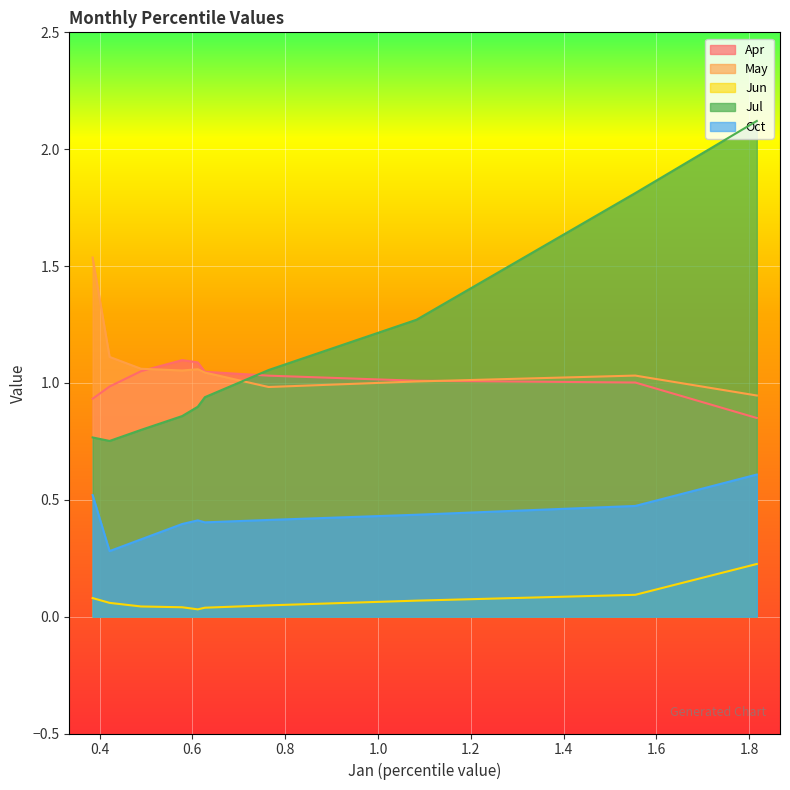

List the series in order of their peak value, lowest first.

Jun, Oct, Apr, May, Jul